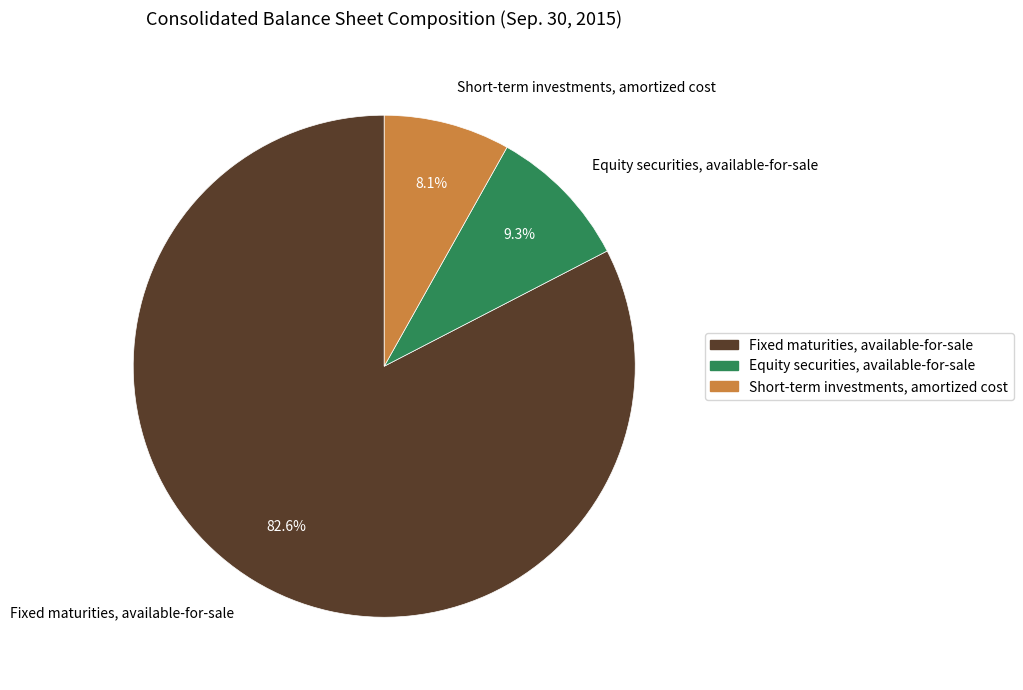

Which slice represents more than half of the pie?

Fixed maturities, available-for-sale